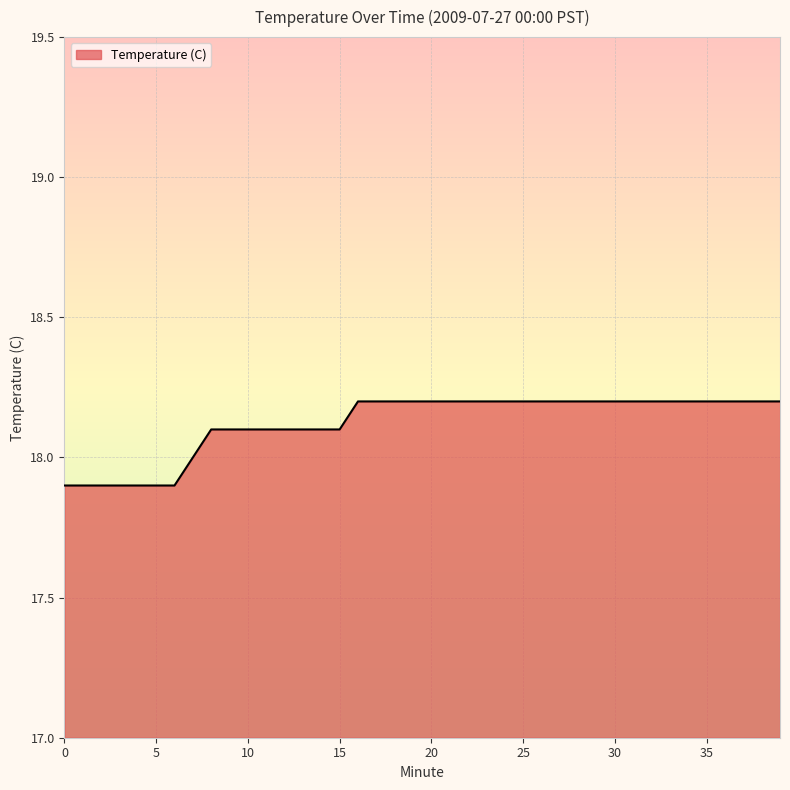

Reading left to right, extract all data points from this chart.

17.9	17.9	17.9	17.9	17.9	17.9	17.9	18.0	18.1	18.1	18.1	18.1	18.1	18.1	18.1	18.1	18.2	18.2	18.2	18.2	18.2	18.2	18.2	18.2	18.2	18.2	18.2	18.2	18.2	18.2	18.2	18.2	18.2	18.2	18.2	18.2	18.2	18.2	18.2	18.2